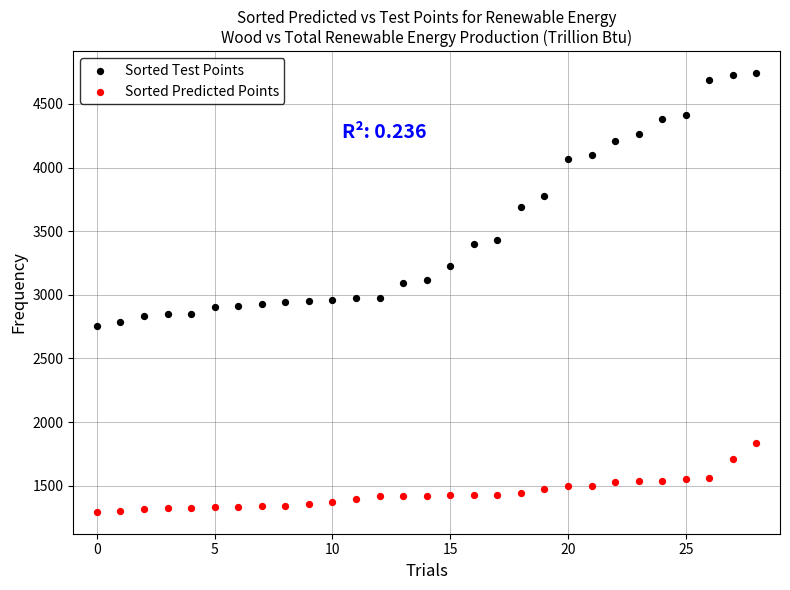

What are all the series names shown in the legend?

Sorted Test Points, Sorted Predicted Points